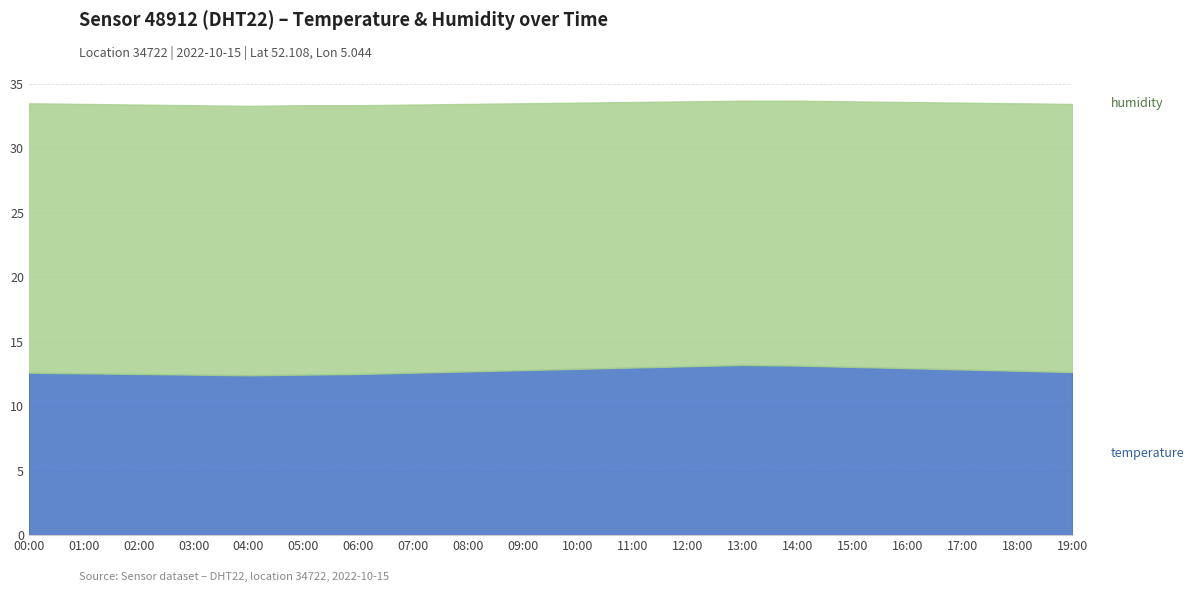

Rank the categories by value from lowest to highest.

04:00, 03:00, 05:00, 02:00, 06:00, 01:00, 00:00, 07:00, 19:00, 08:00, 18:00, 09:00, 17:00, 10:00, 16:00, 11:00, 15:00, 12:00, 14:00, 13:00